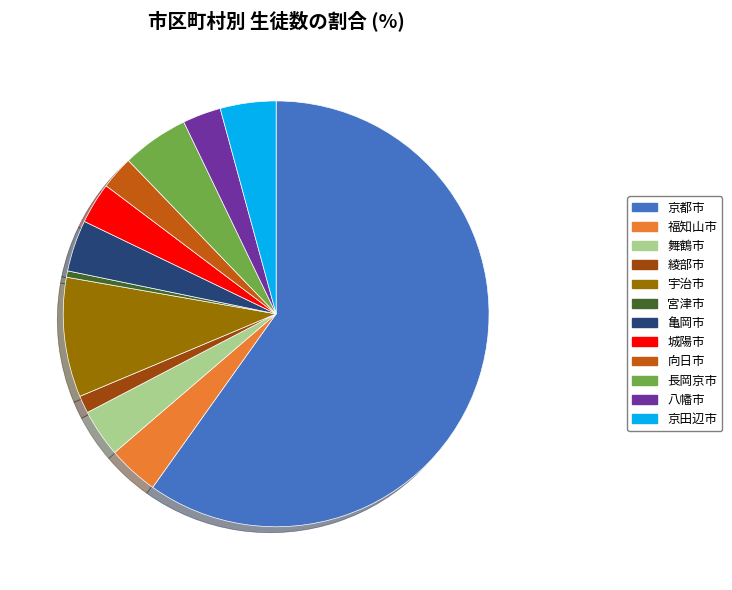

Approximately how many times larger is the value at 綾部市 compared to 城陽市?

0.4